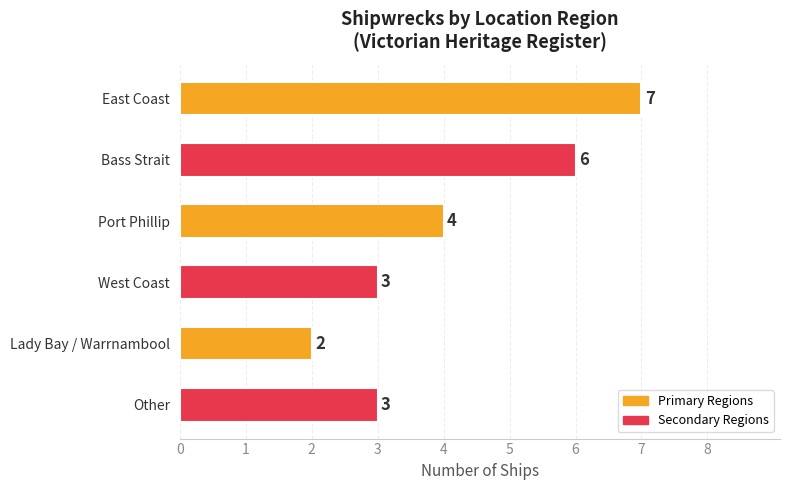

At which category does the chart reach its minimum across all series?

Lady Bay / Warrnambool